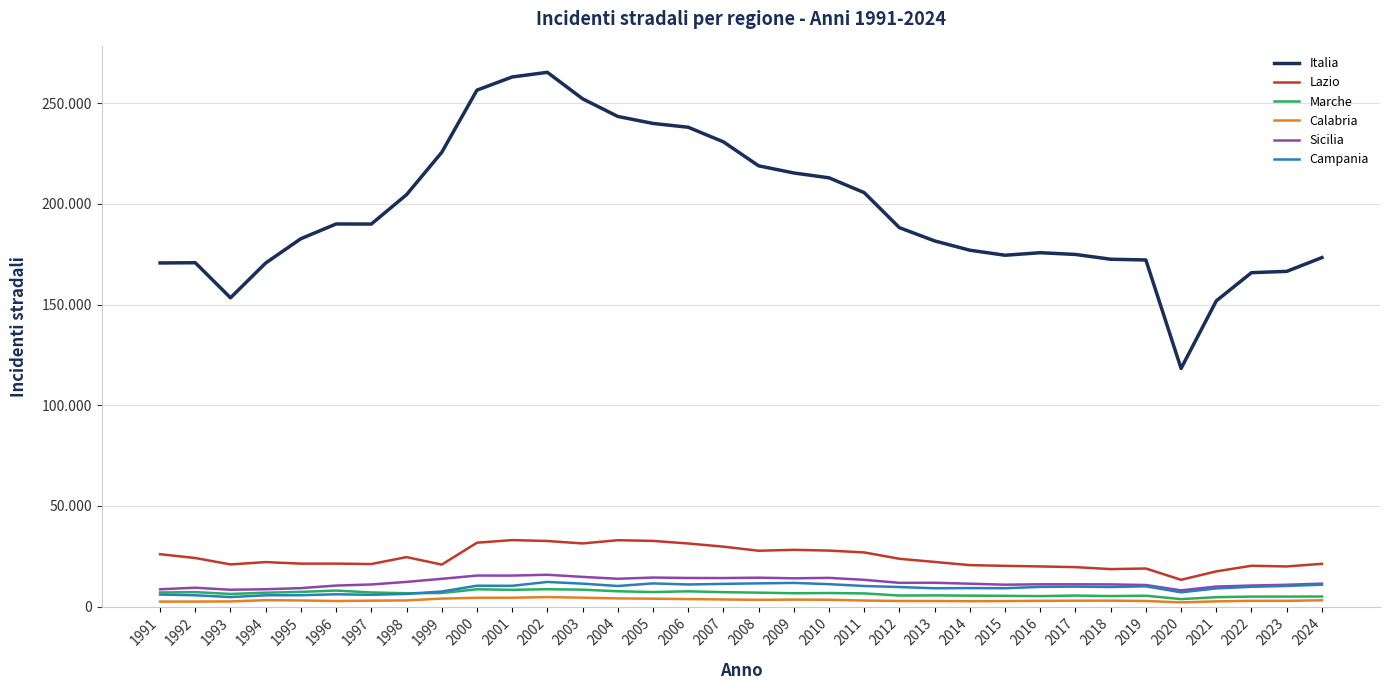

What are all the series names shown in the legend?

Italia, Lazio, Marche, Calabria, Sicilia, Campania